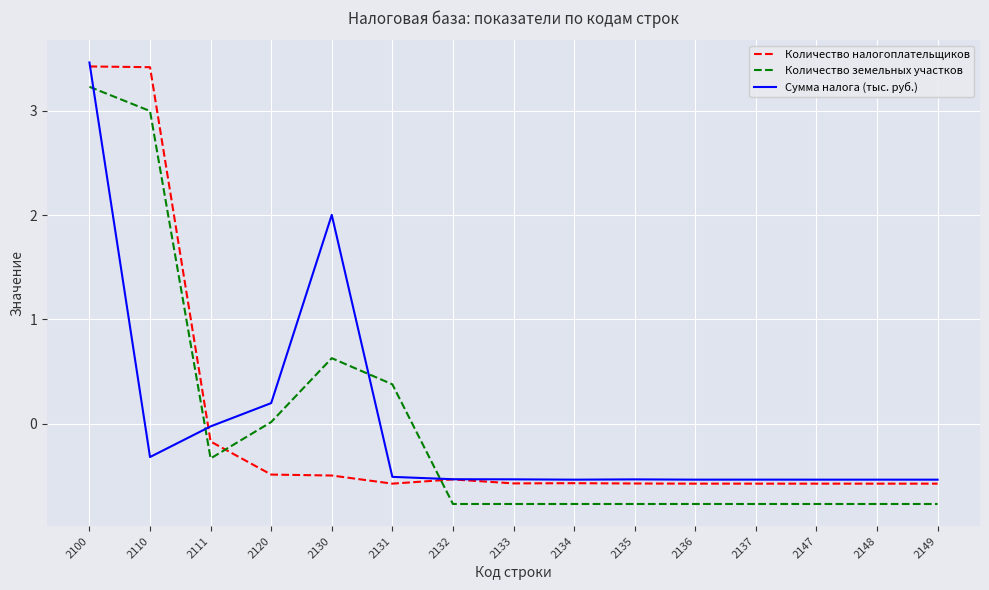

Which label corresponds to the largest value in the chart?

2100